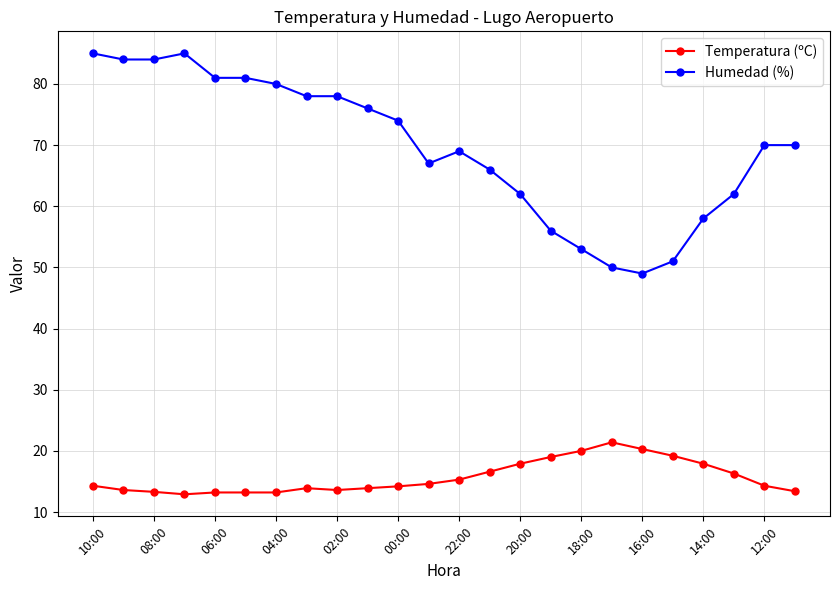

Does the chart have visible grid lines?

Yes